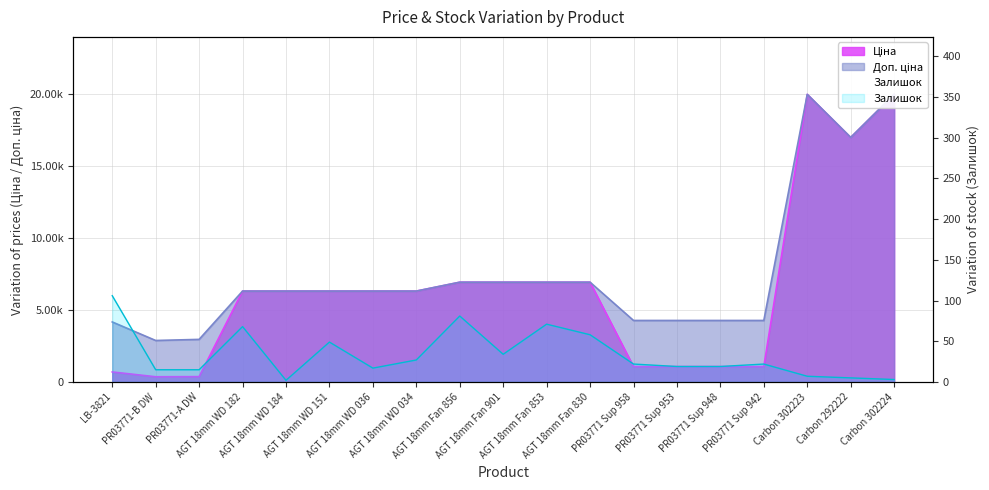

The value of Залишок at Carbon 302224 is 3.0. True or false?

True